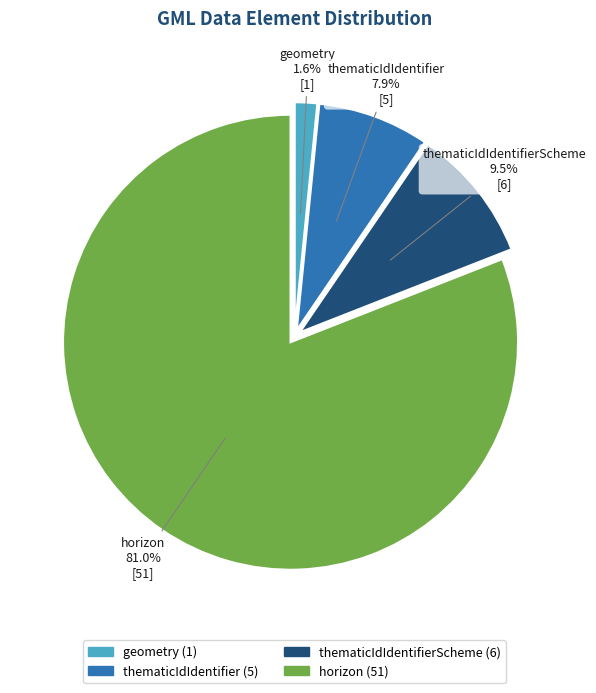

How many segments does this pie chart have?

4